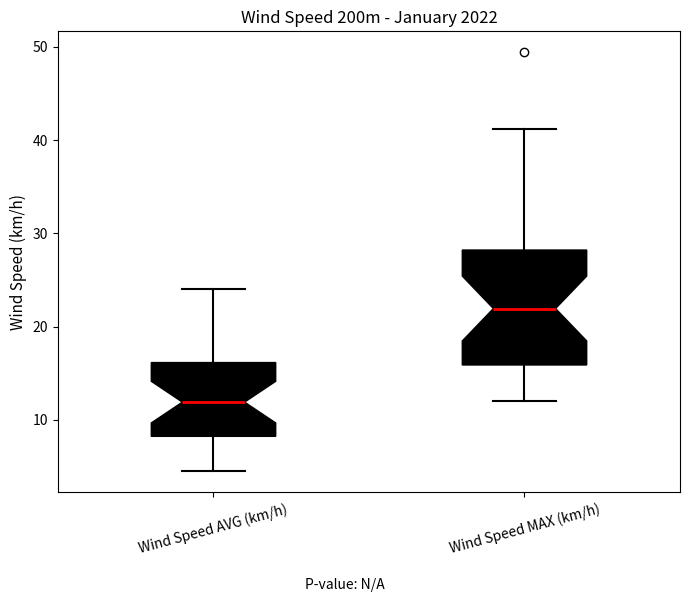

Reading left to right, transcribe this box plot: for each box, give where its median line is, the range the box spans, and where its two whiskers end, as read against the y-axis. The values are not printed on the chart, so give them approximately, as read against the axis.

Wind Speed AVG (km/h): median 12, box 8 to 16, whiskers 5 to 24
Wind Speed MAX (km/h): median 22, box 16 to 28, whiskers 12 to 41